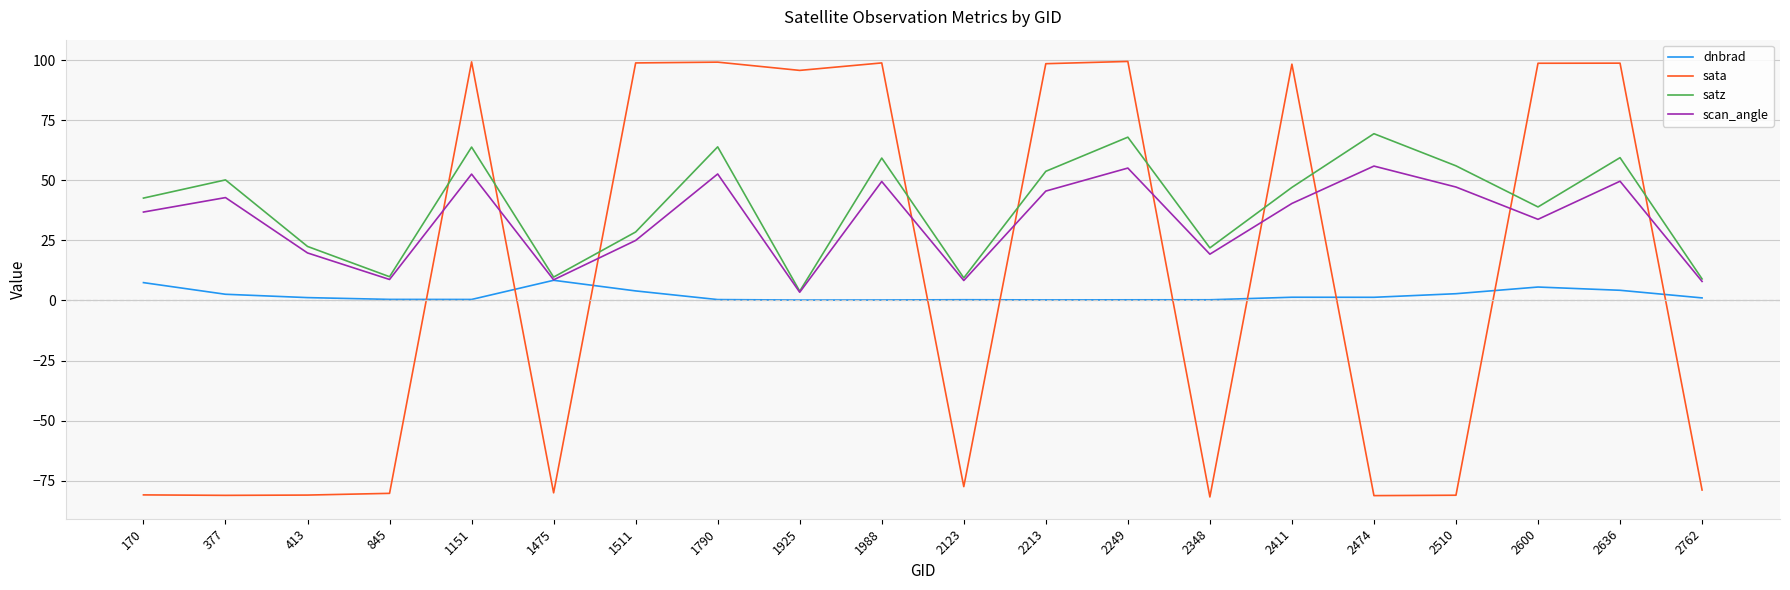

What is the difference between the maximum and minimum values in the sata series?

181.2